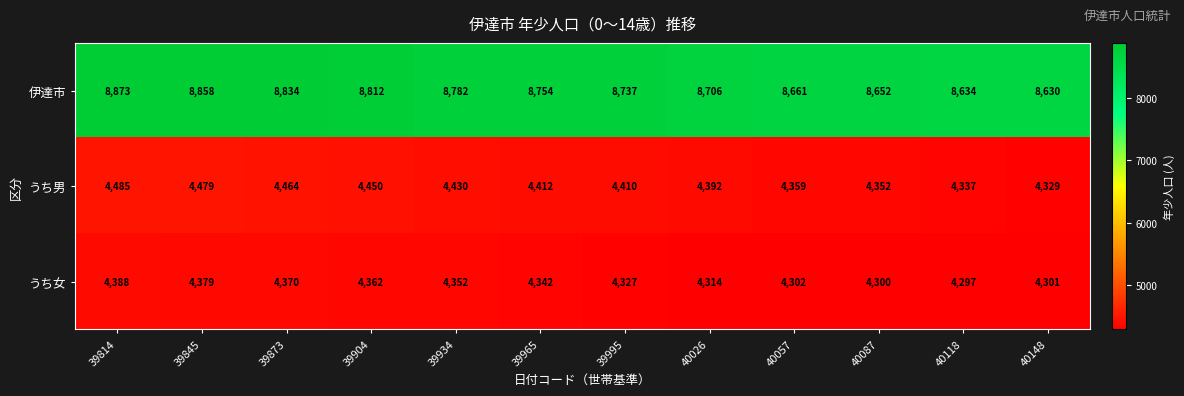

What is the approximate value of うち男 at 39845, to the nearest 10?

4480